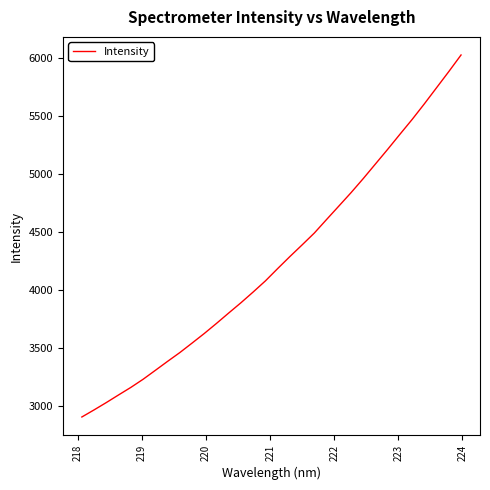

What is the greatest value displayed?

6025.4